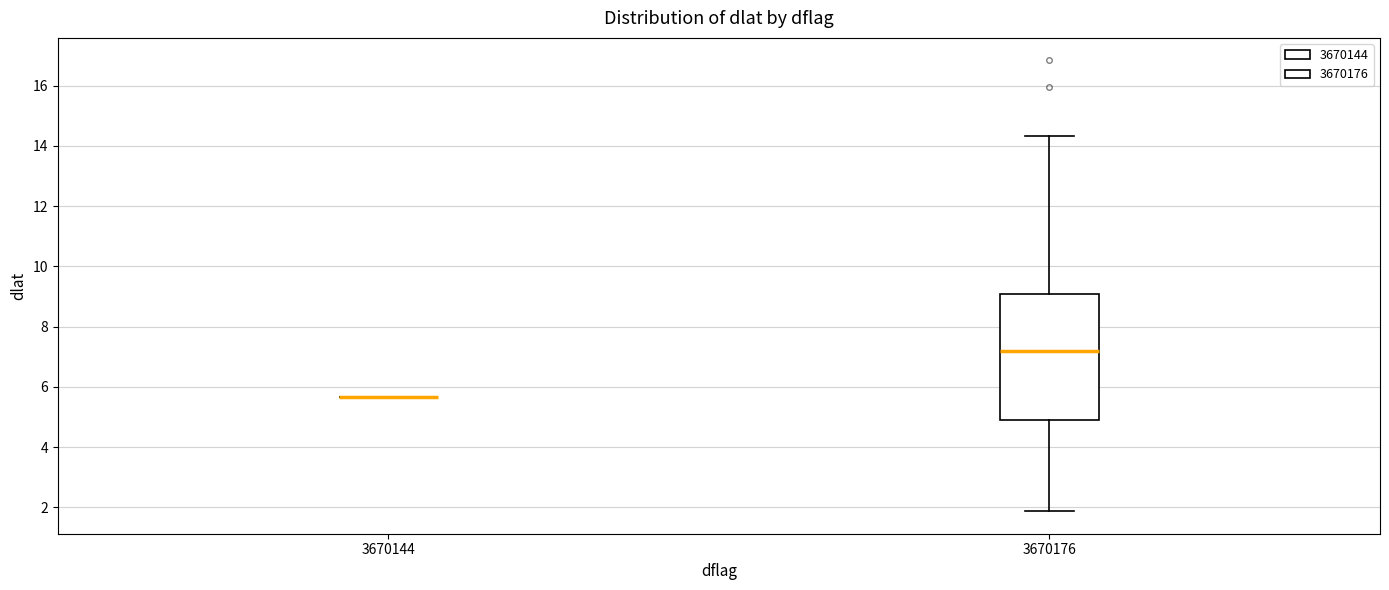

Which box is the tallest, from its lower edge to its upper edge?

3670176